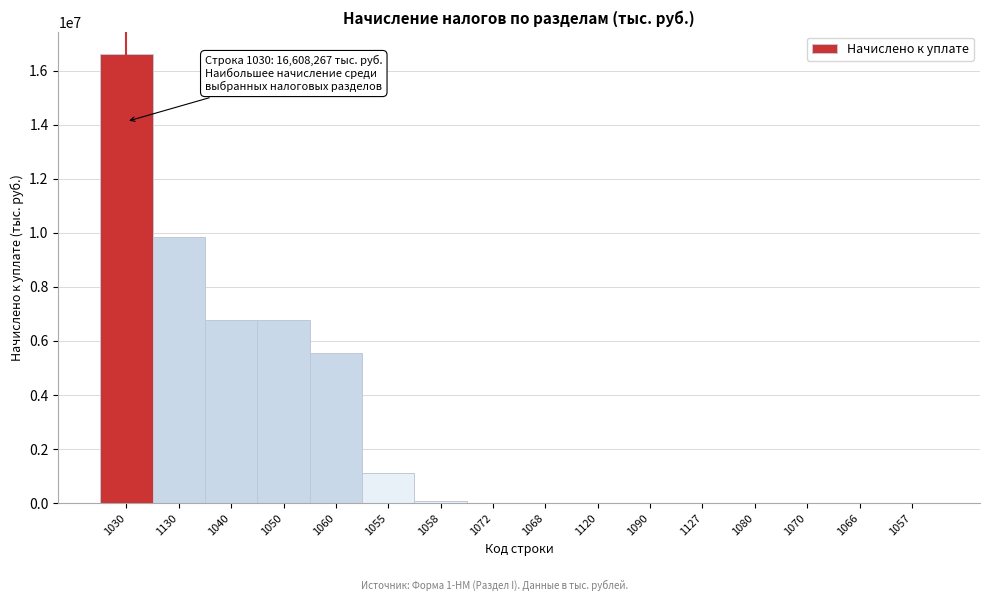

What is the greatest value displayed?

16608267